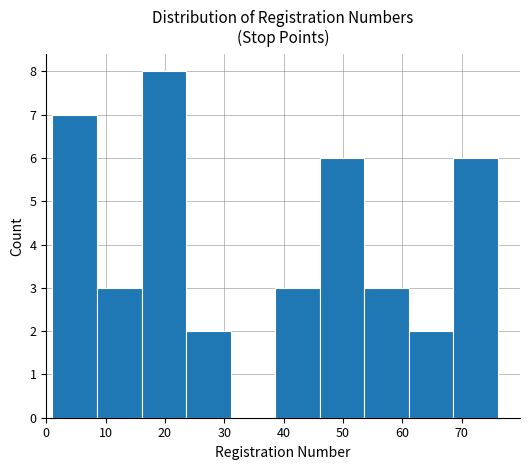

Reading left to right, transcribe this chart: for each bar, give the range it covers on the x-axis and its height. Neither the bar edges nor the heights are printed on the chart, so give them approximately, as read against the axes.

1 to 9: 7
9 to 16: 3
16 to 24: 8
24 to 31: 2
31 to 39: 0
39 to 46: 3
46 to 54: 6
54 to 61: 3
61 to 69: 2
69 to 76: 6